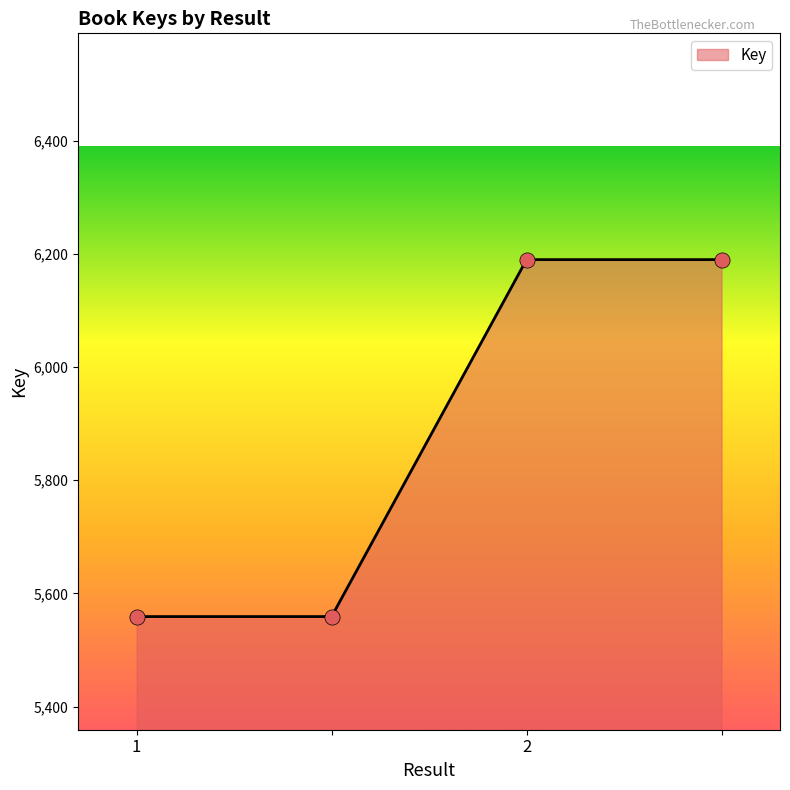

What is the sum of all values?

23498